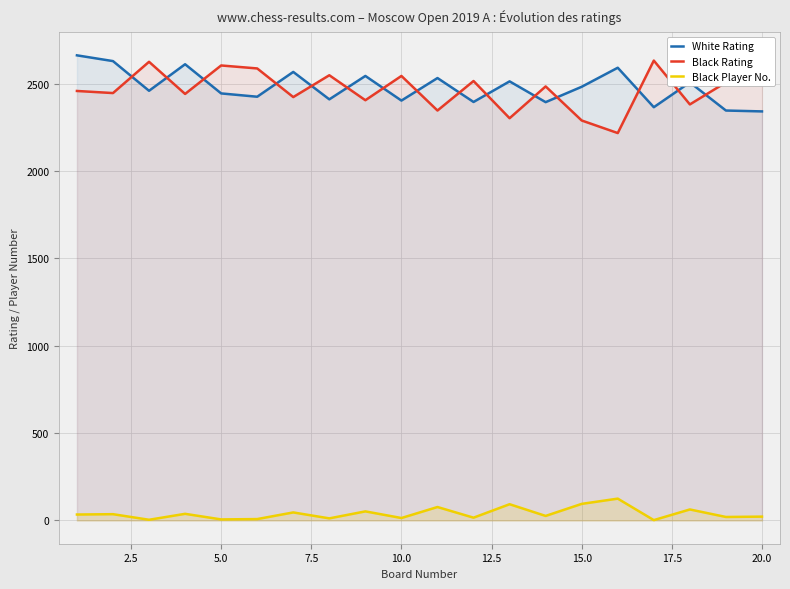

What is the difference between the maximum and minimum values in the Black Rating series?

415